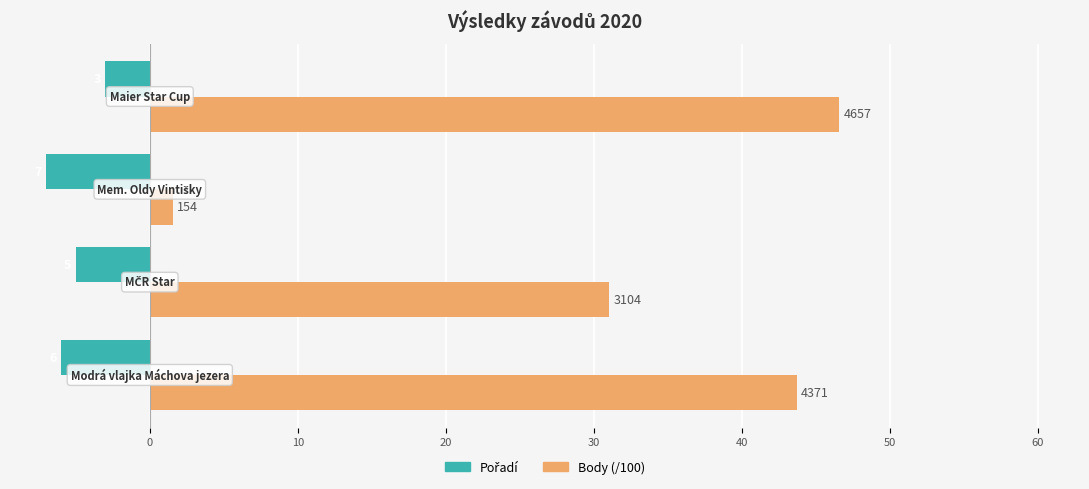

Which series has the largest total across all categories?

Body (/100)